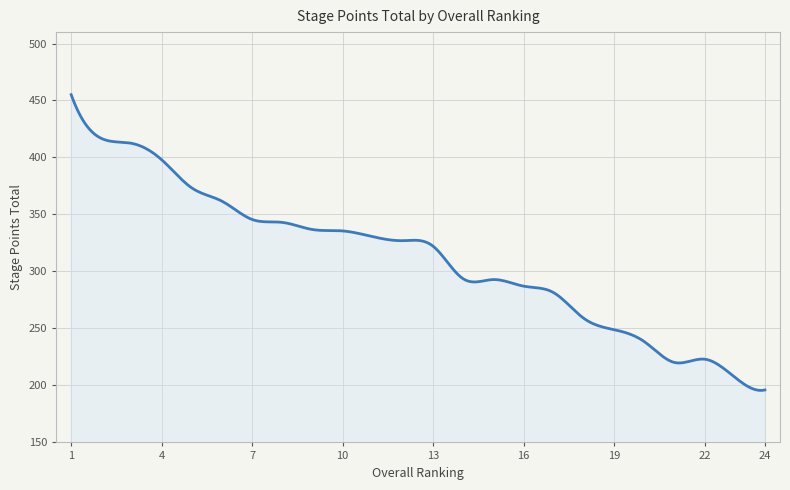

How many lines are shown in the chart?

1